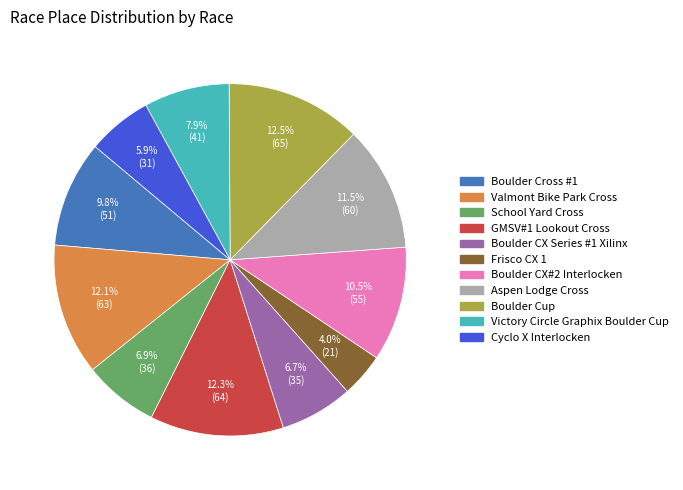

Between School Yard Cross and Cyclo X Interlocken, which is larger?

School Yard Cross